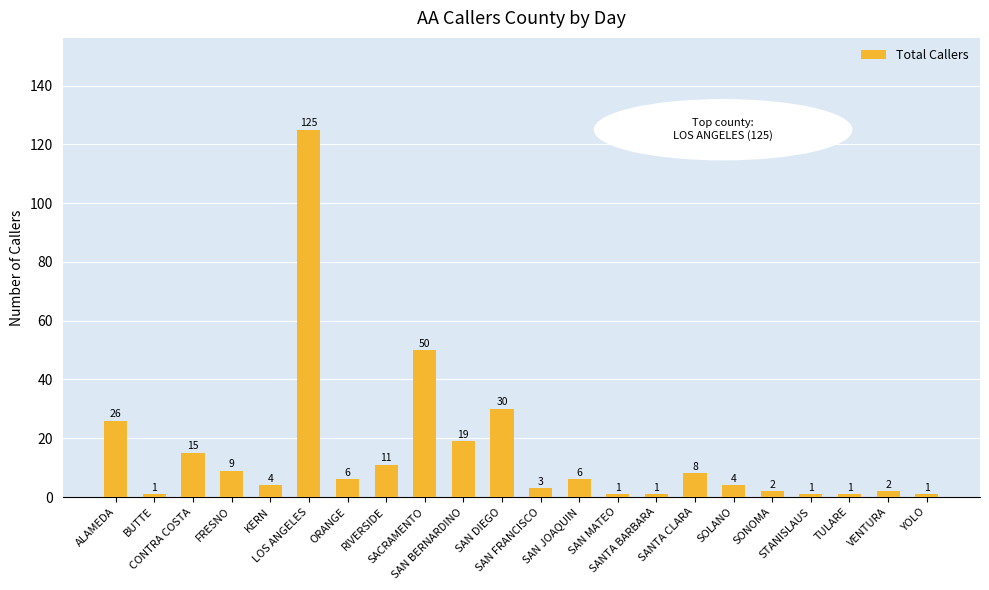

What is the greatest value displayed?

125